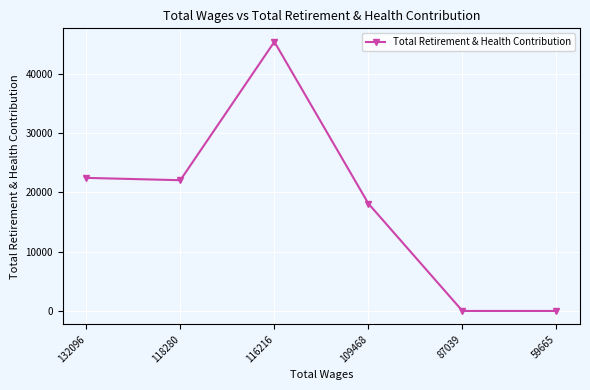

How many lines are shown in the chart?

1